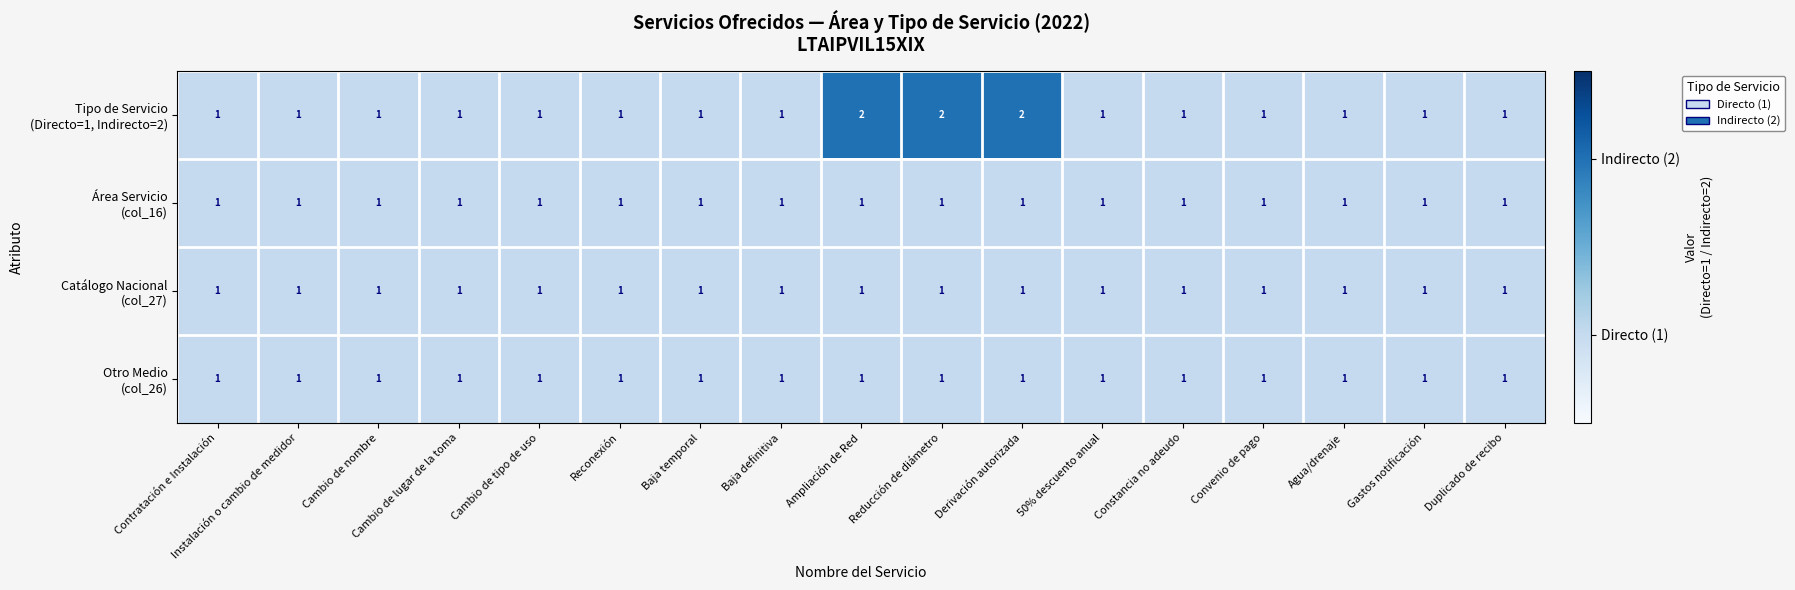

How many distinct data groups are displayed?

4